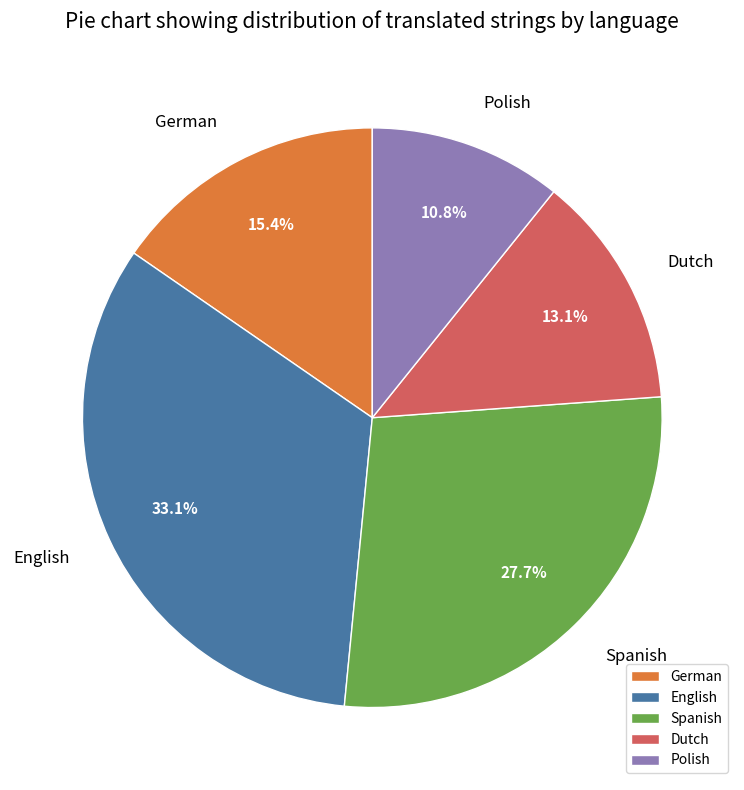

To the nearest percent, what is the difference between the largest and smallest slice percentages?

22%